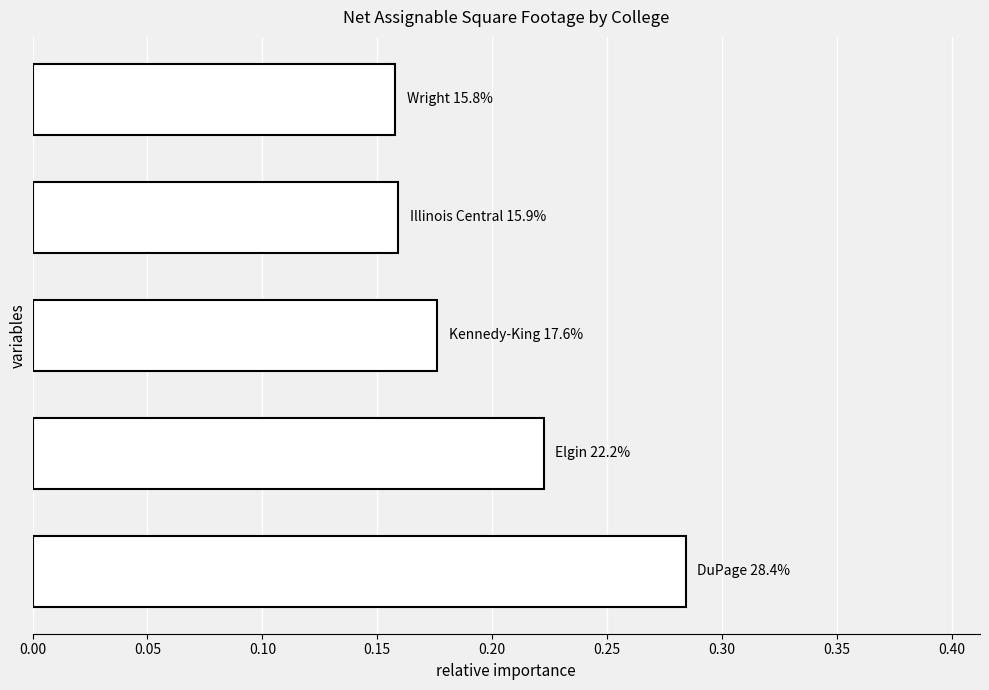

How many values are between 0 and 1?

5